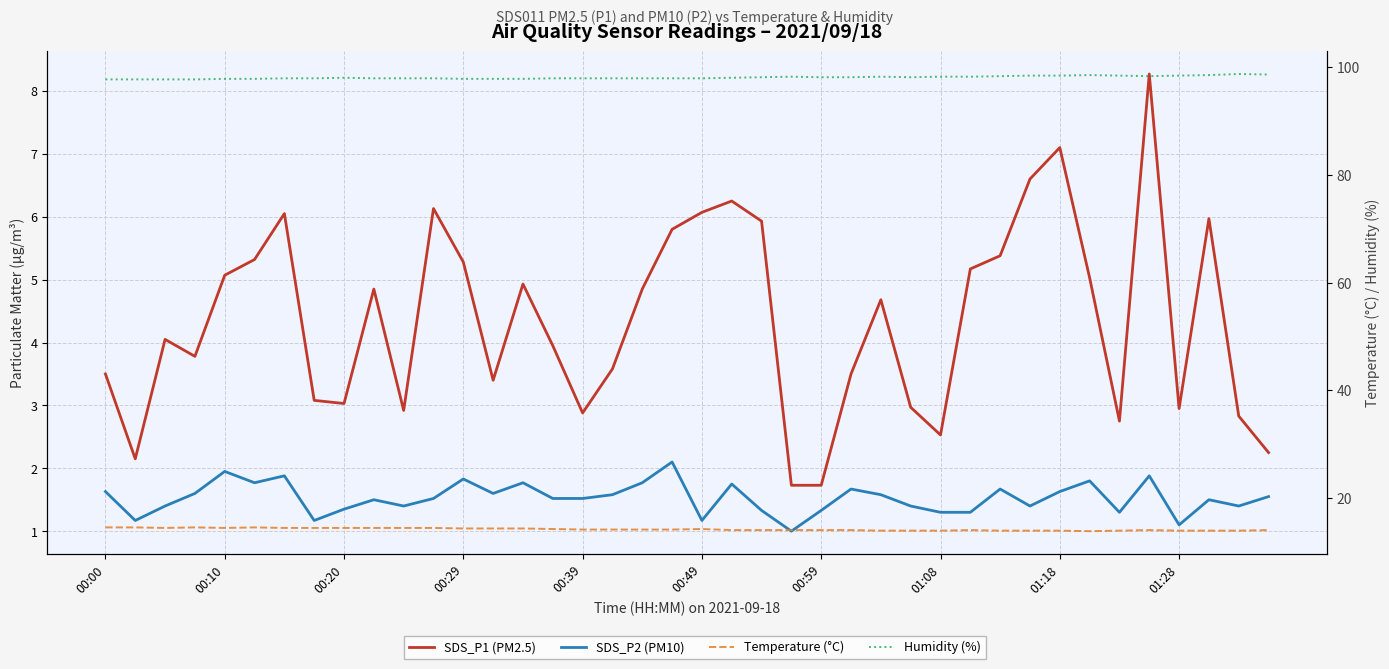

Does the chart have visible grid lines?

Yes